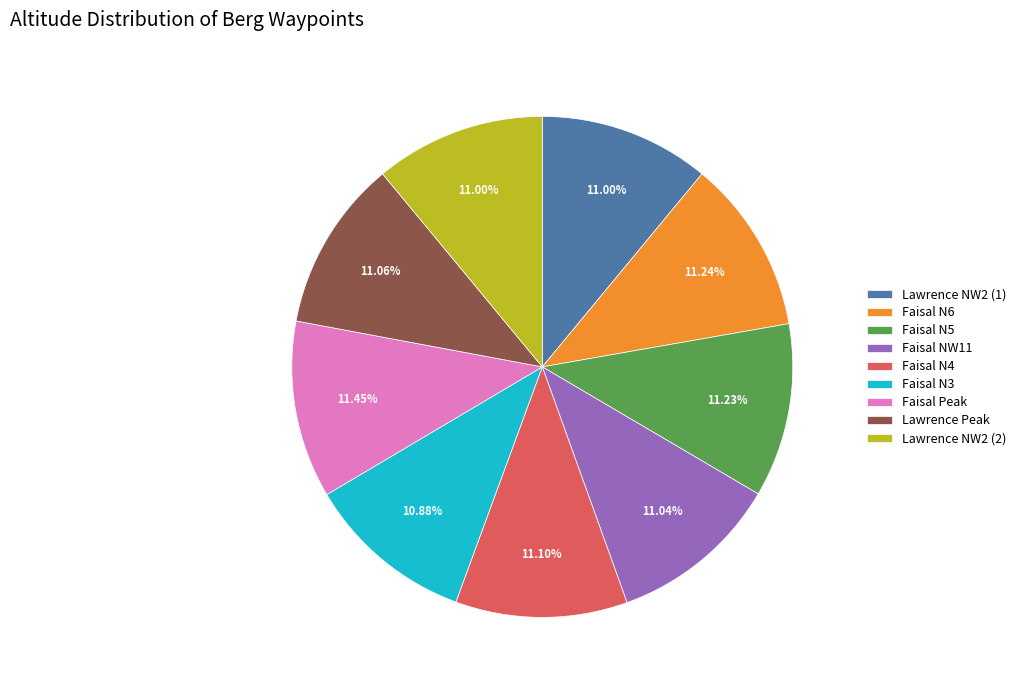

What is the total percentage of Lawrence NW2 (1) and Faisal Peak?

22.5%